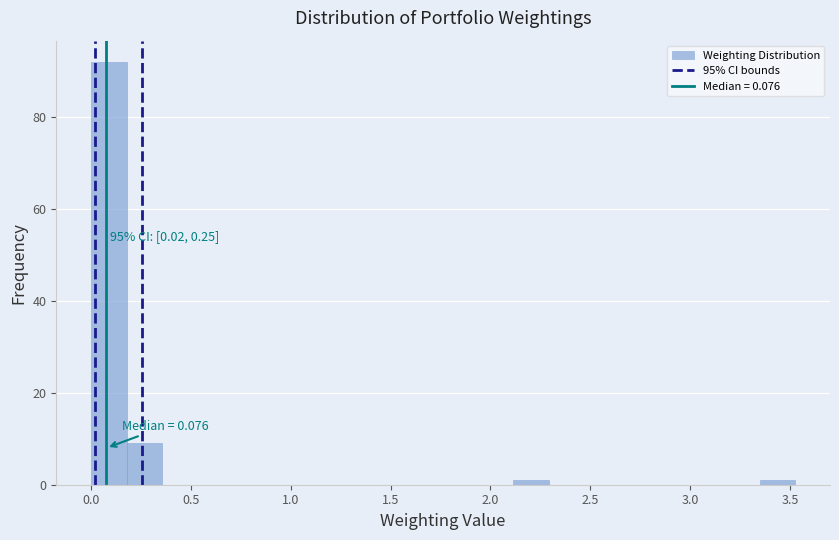

Read against the x-axis, roughly where is the centre of the tallest bar?

0.10